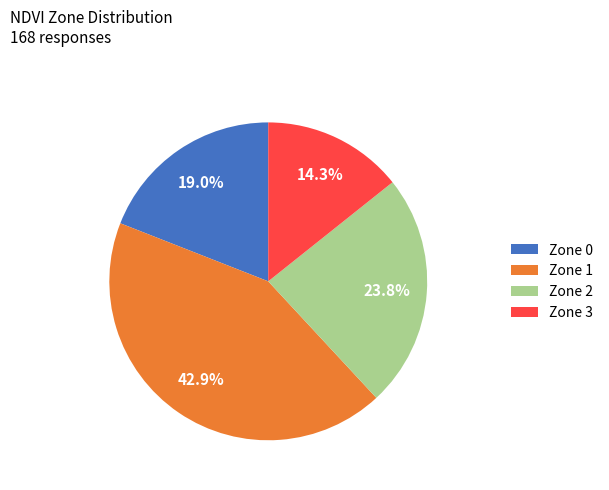

To the nearest percent, what portion does Zone 3 represent?

14%